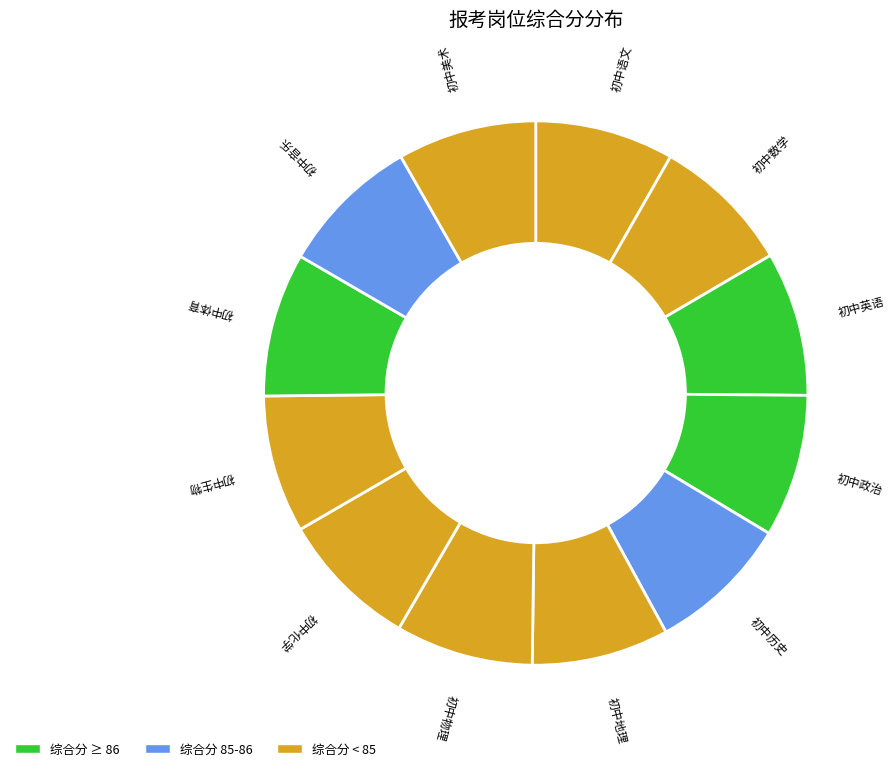

How many slices are in this pie chart?

12